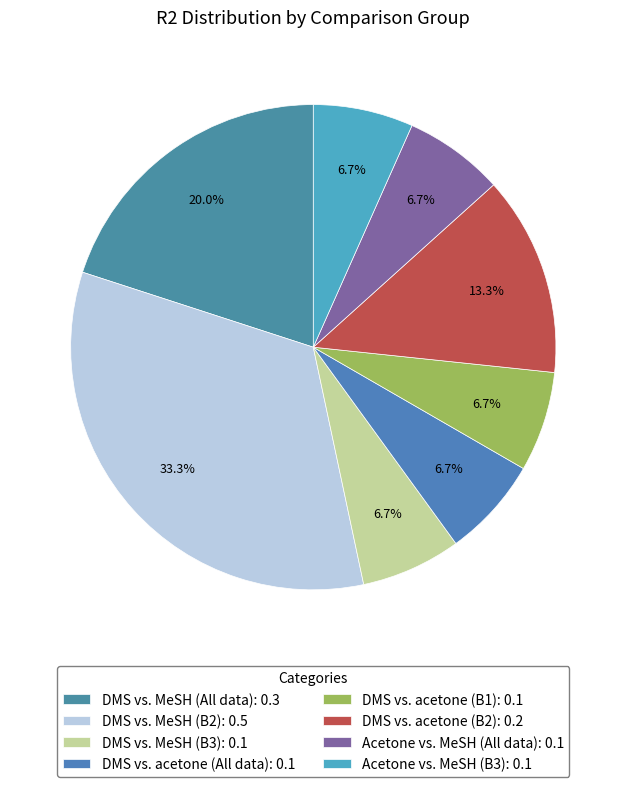

Is the sum of DMS vs. MeSH (All data) and Acetone vs. MeSH (B3) greater than half?

No